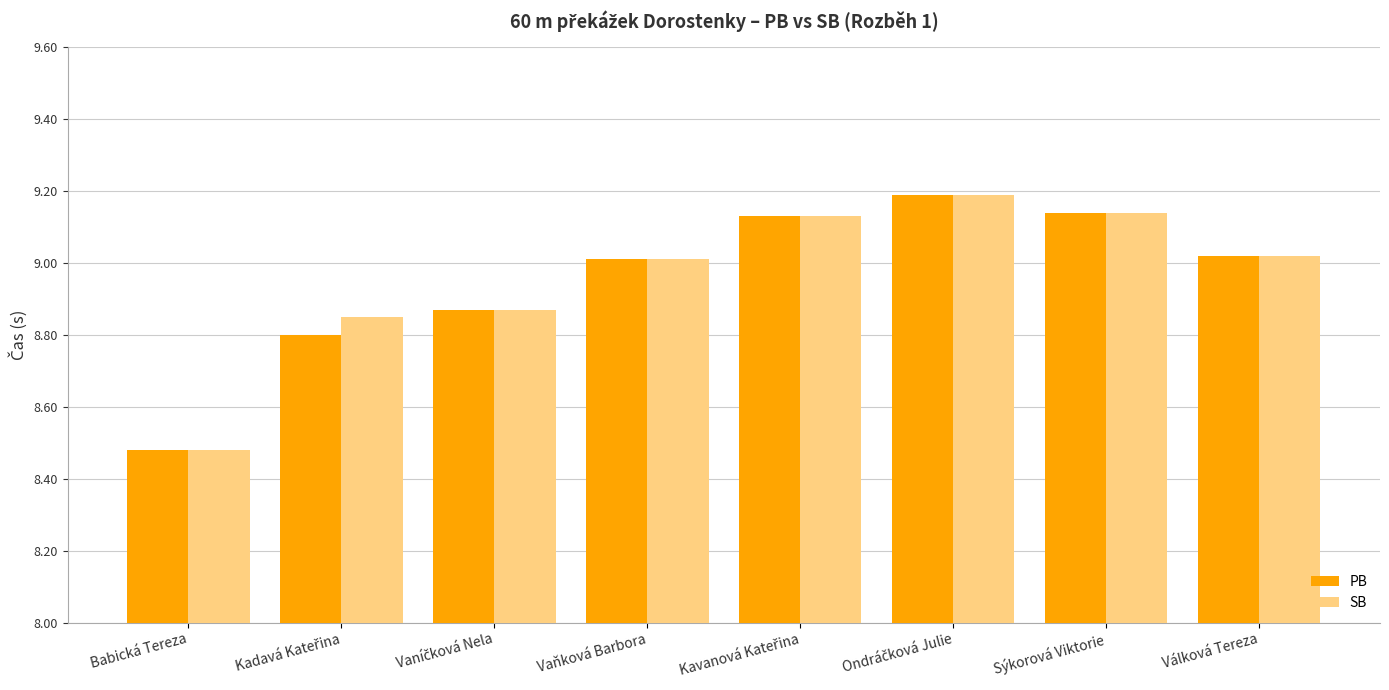

At which label is PB closest to 8?

Babická Tereza